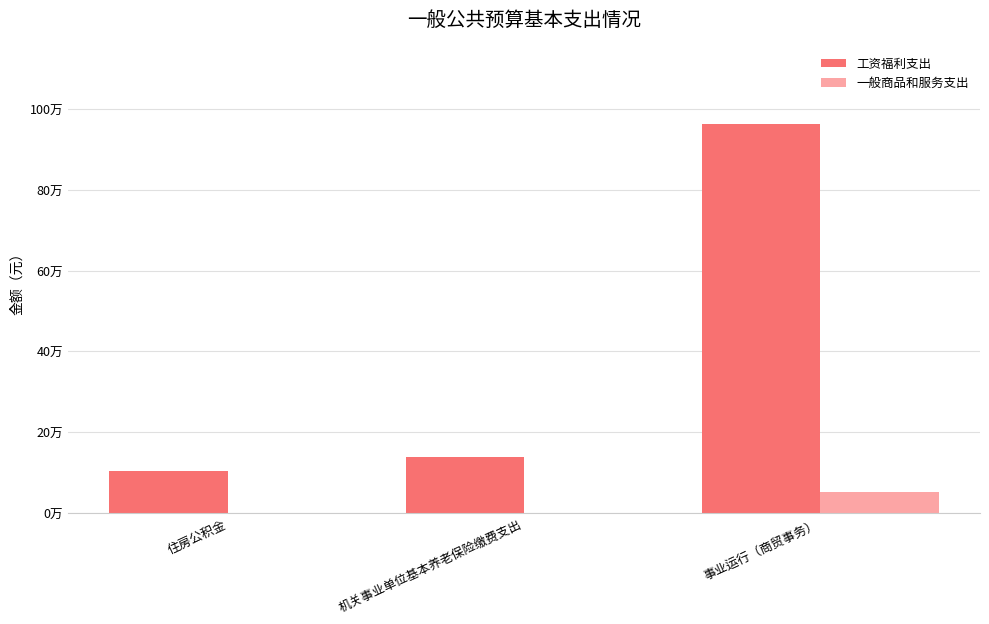

Are the bars horizontal?

No